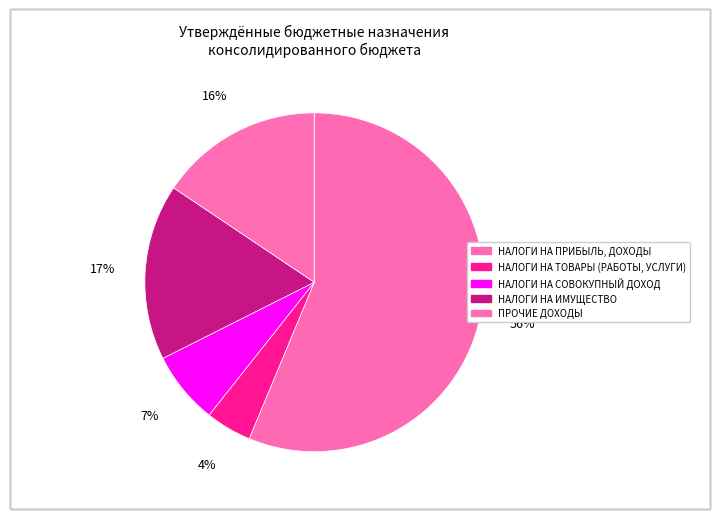

What percentage is NOT represented by НАЛОГИ НА ТОВАРЫ (РАБОТЫ, УСЛУГИ)?

95.6%